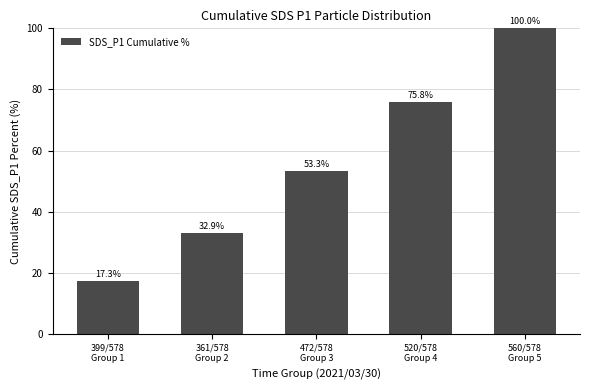

Count the number of categories in the chart.

5